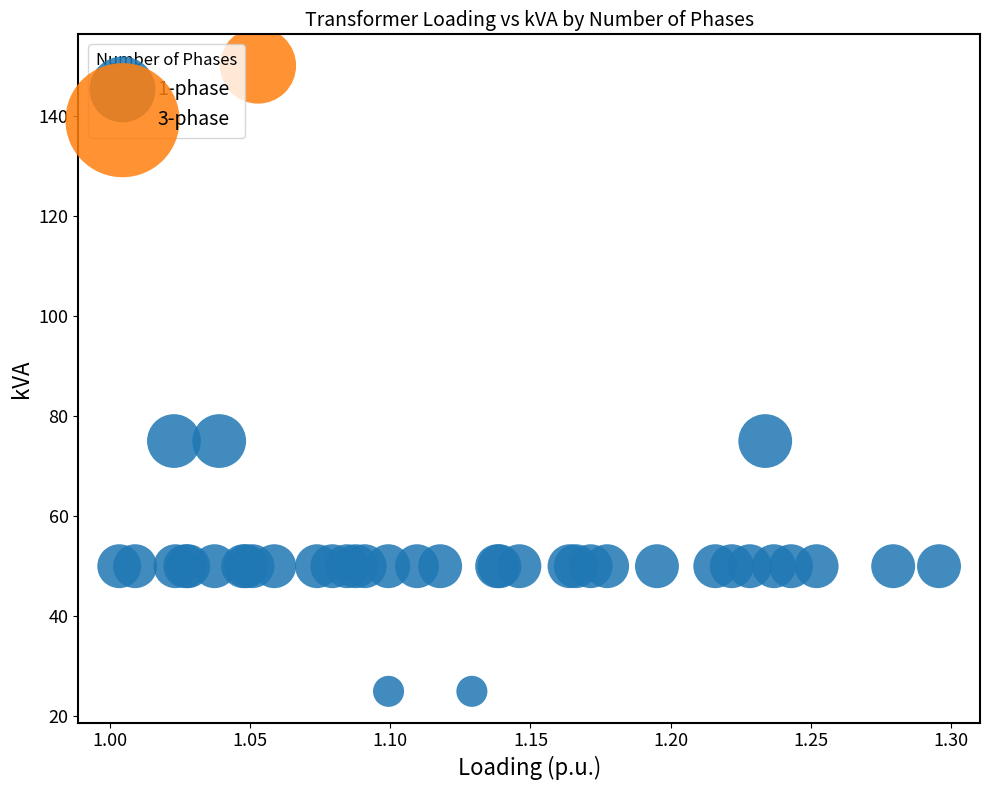

What are all the series names shown in the legend?

1-phase, 3-phase